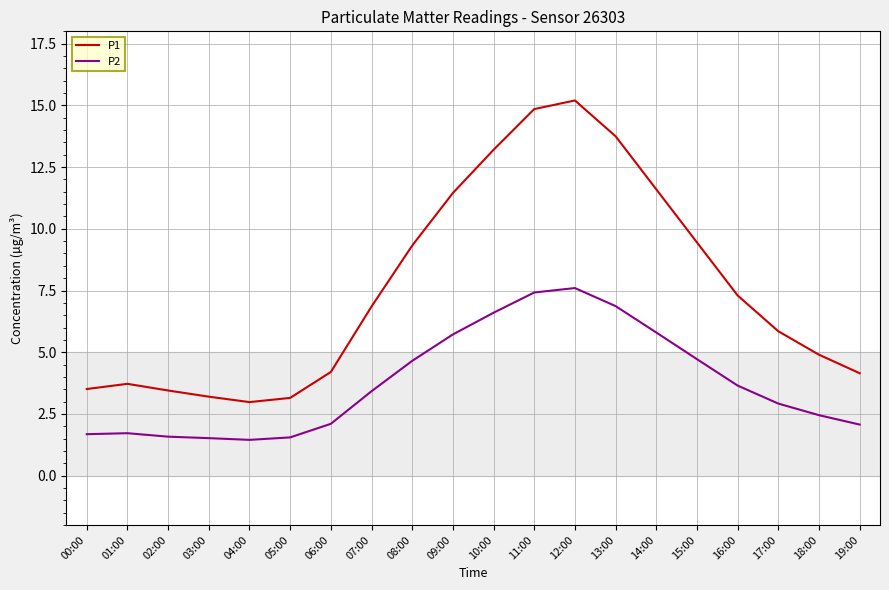

Rank the series at 15:00 from highest to lowest value.

P1, P2